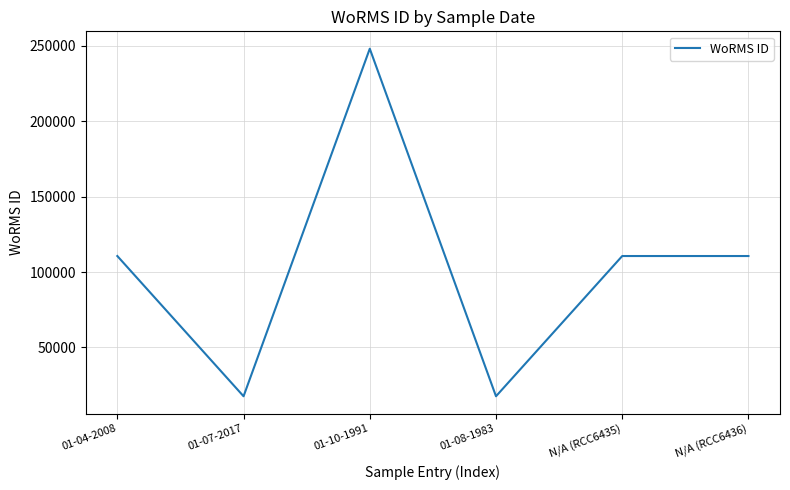

Reading right to left, transcribe all the data shown in this chart.

N/A (RCC6436)=110652	N/A (RCC6435)=110652	01-08-1983=17657	01-10-1991=248121	01-07-2017=17657	01-04-2008=110652